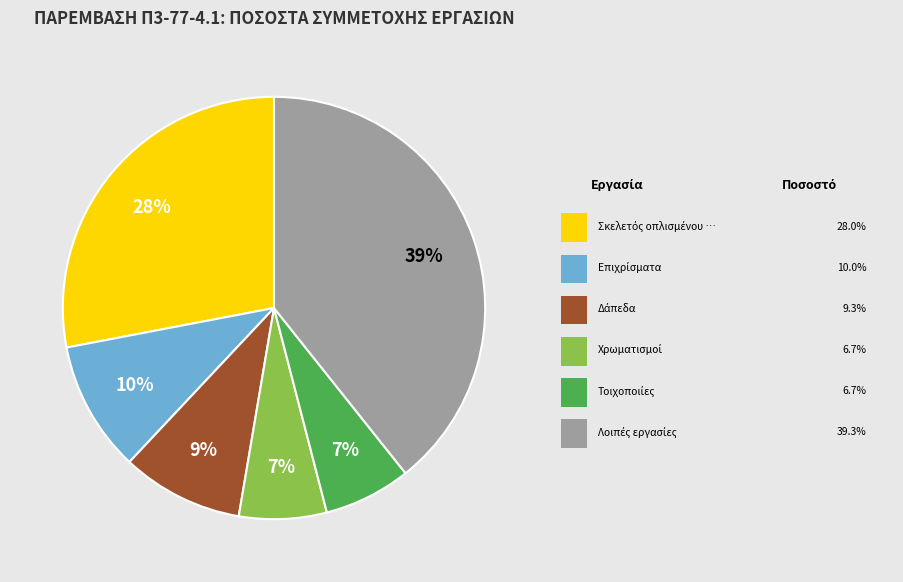

Is there a majority slice in this chart?

No